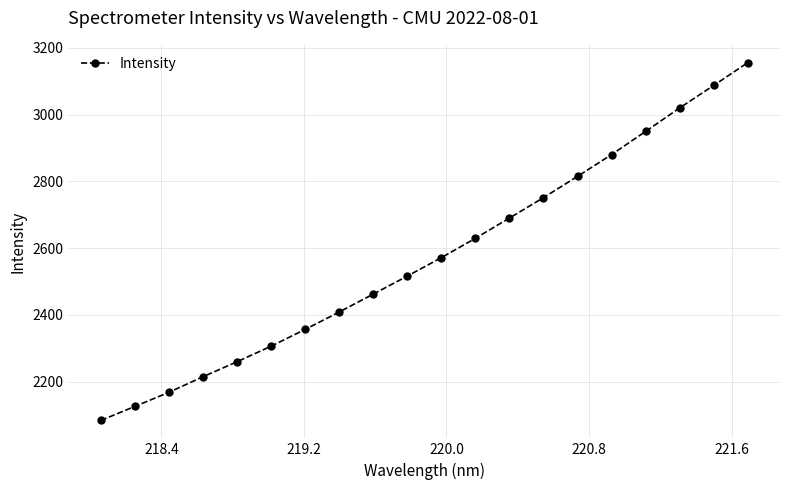

What is the average value?

2572.7